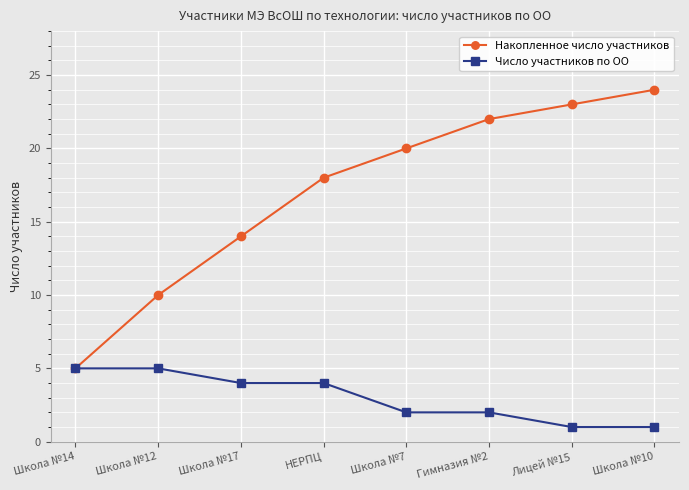

True or false: Число участников по ОО has a value of 1 at Школа №17.

False